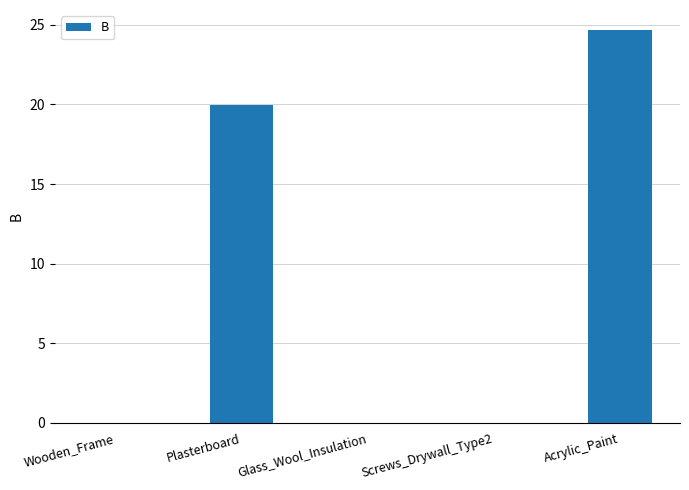

Is it true that the value at Screws_Drywall_Type2 is -11.5?

False